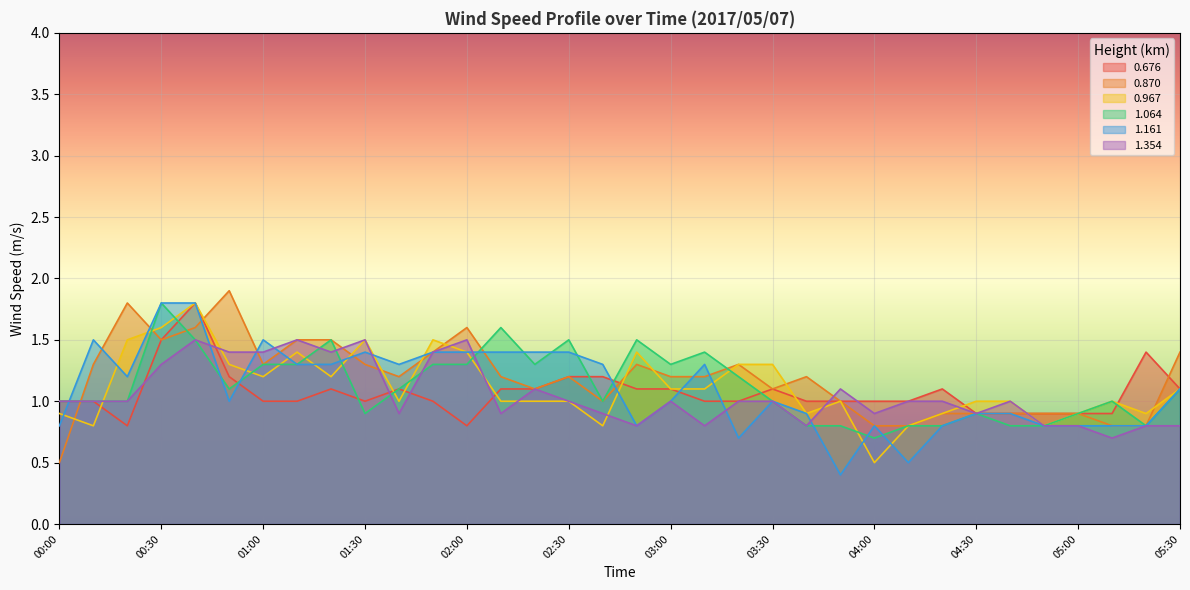

What is the minimum value shown in the chart?

0.4